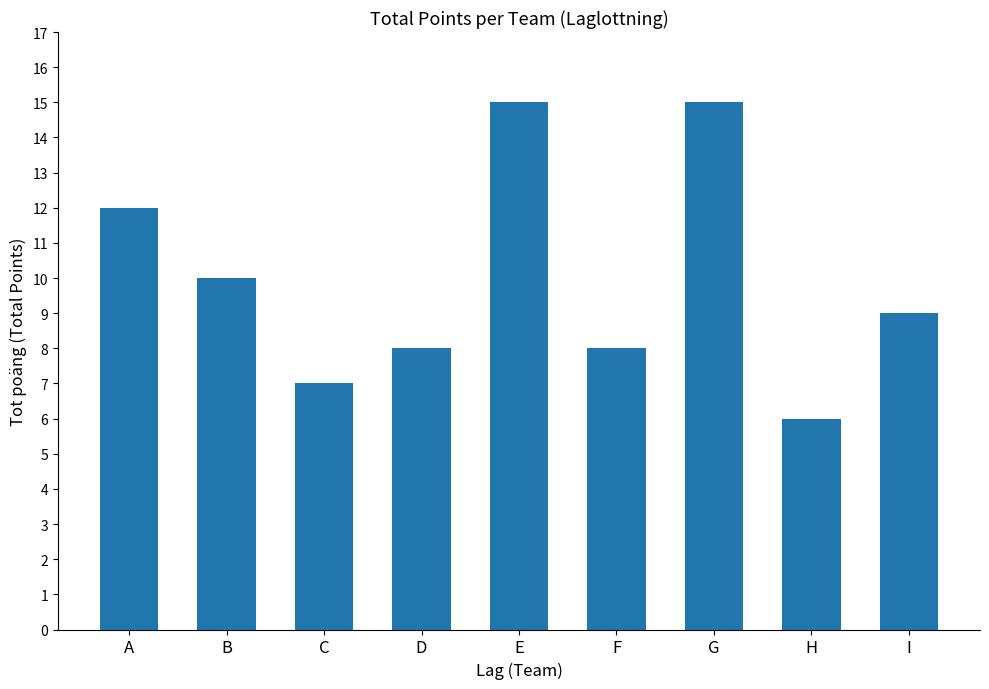

What is the average value?

10